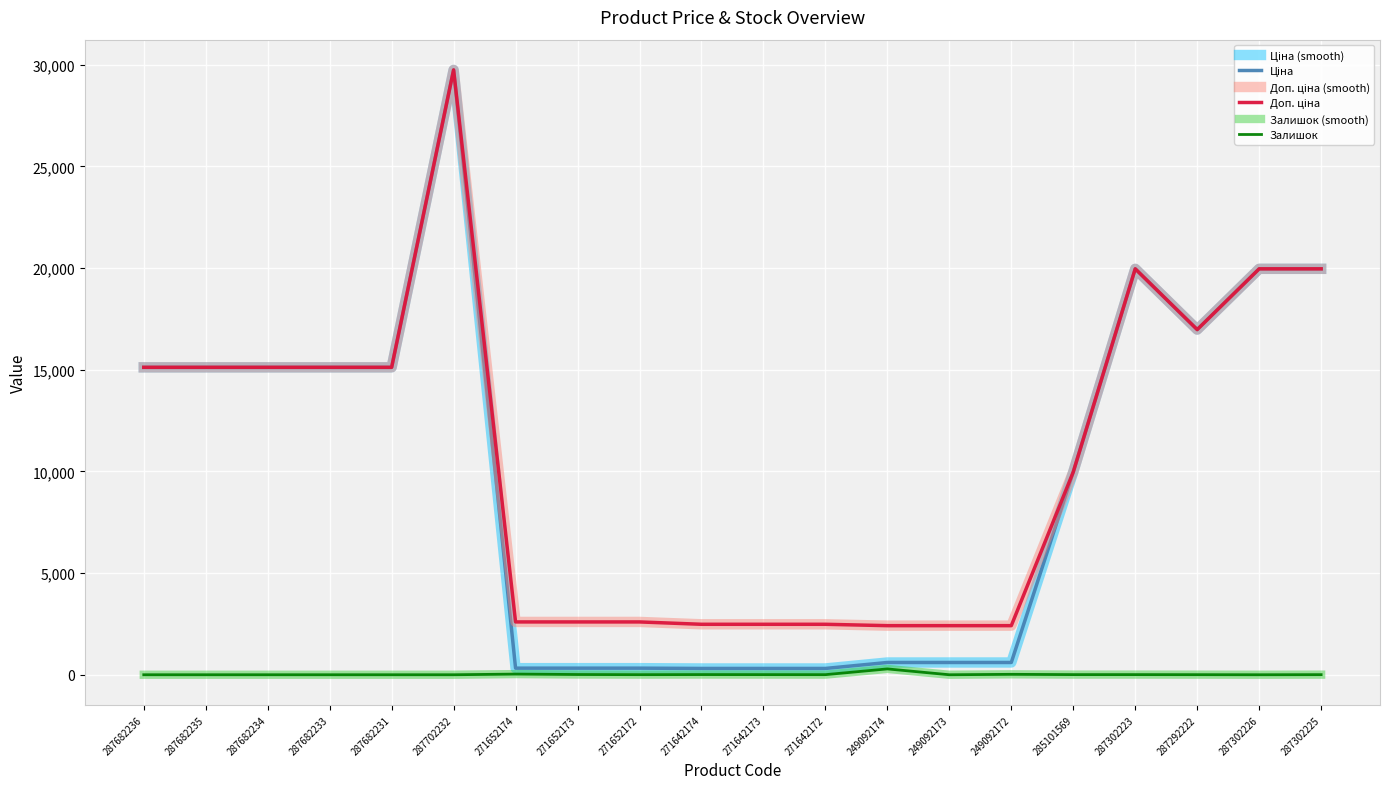

Is this an area chart (filled region under the line)?

No